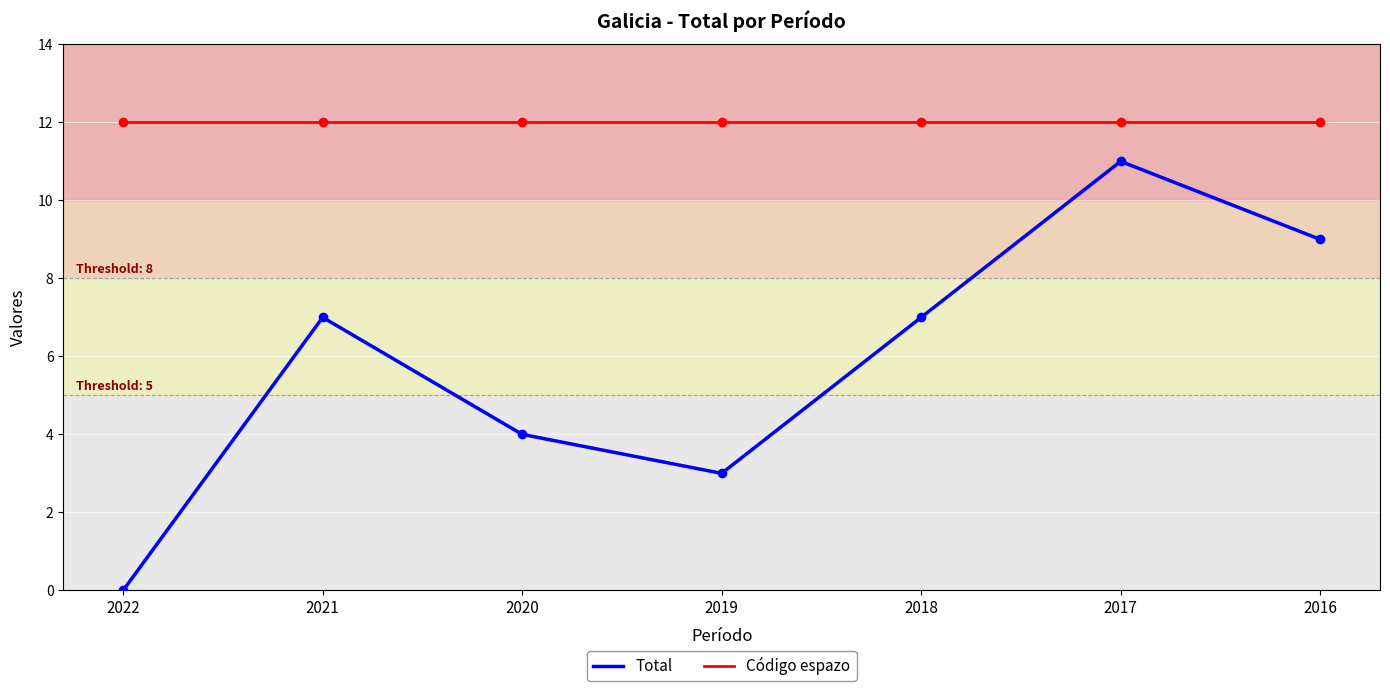

What is the average value of the Total series?

6